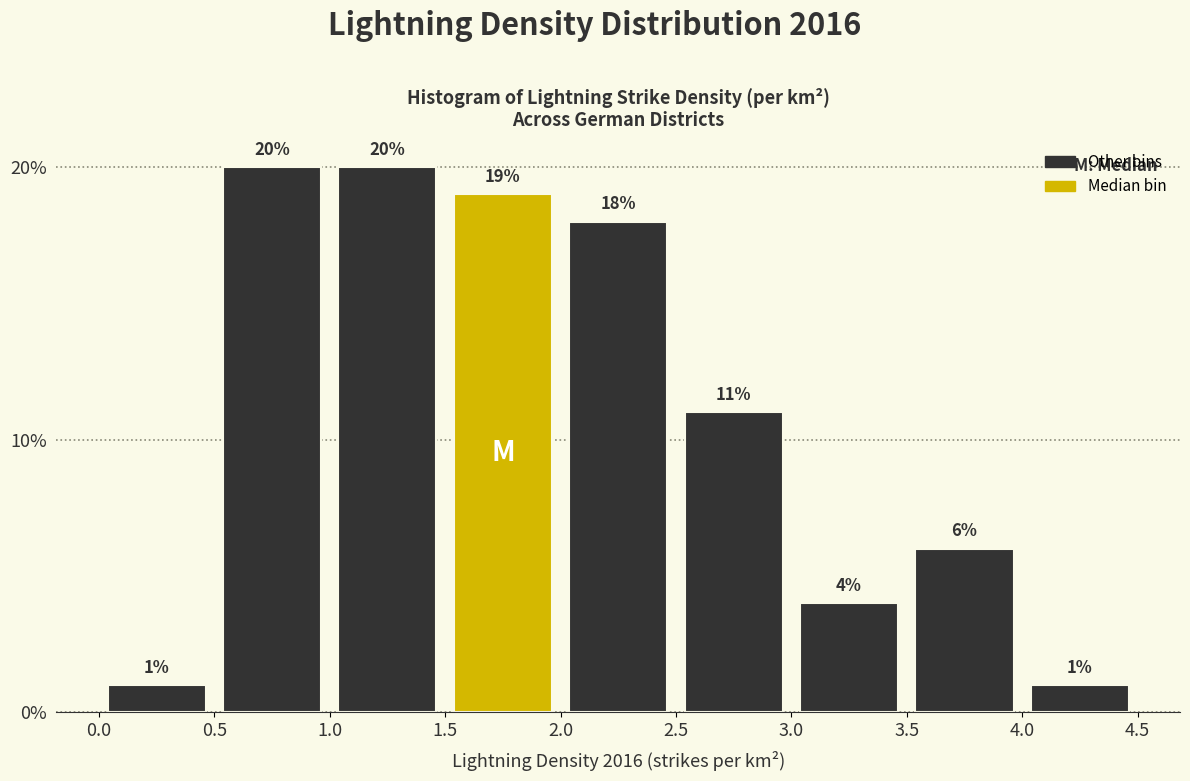

Reading left to right, list every bar in this chart as the range it spans on the x-axis followed by its height.

0.0 to 0.5: 1
0.5 to 1.0: 20
1.0 to 1.5: 20
1.5 to 2.0: 19
2.0 to 2.5: 18
2.5 to 3.0: 11
3.0 to 3.5: 4
3.5 to 4.0: 6
4.0 to 4.5: 1